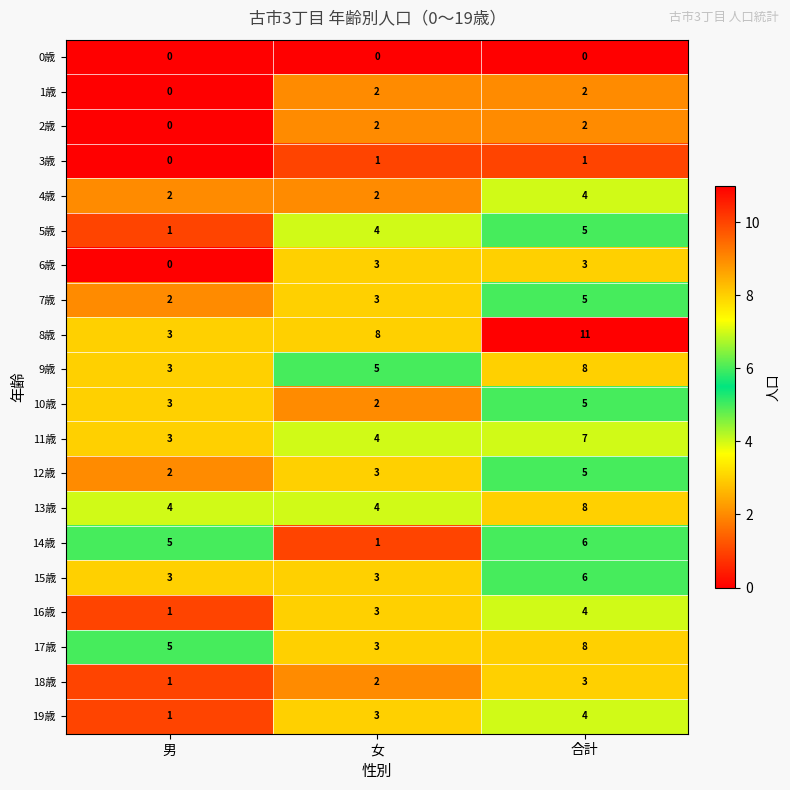

Which series has the largest total across all categories?

8歳